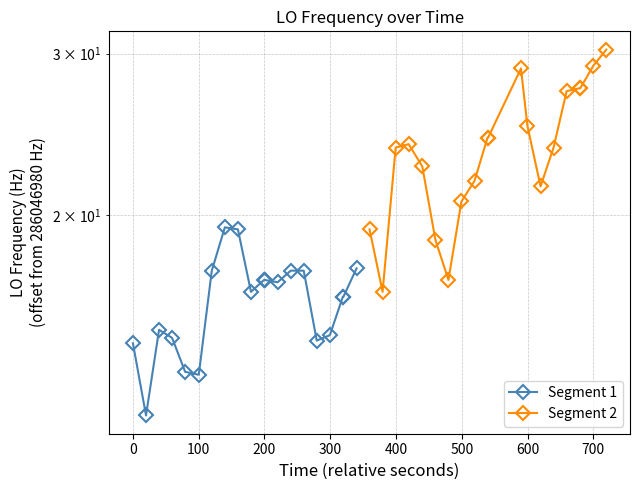

The Segment 1 series shows 11.5 at 11. True or false?

False